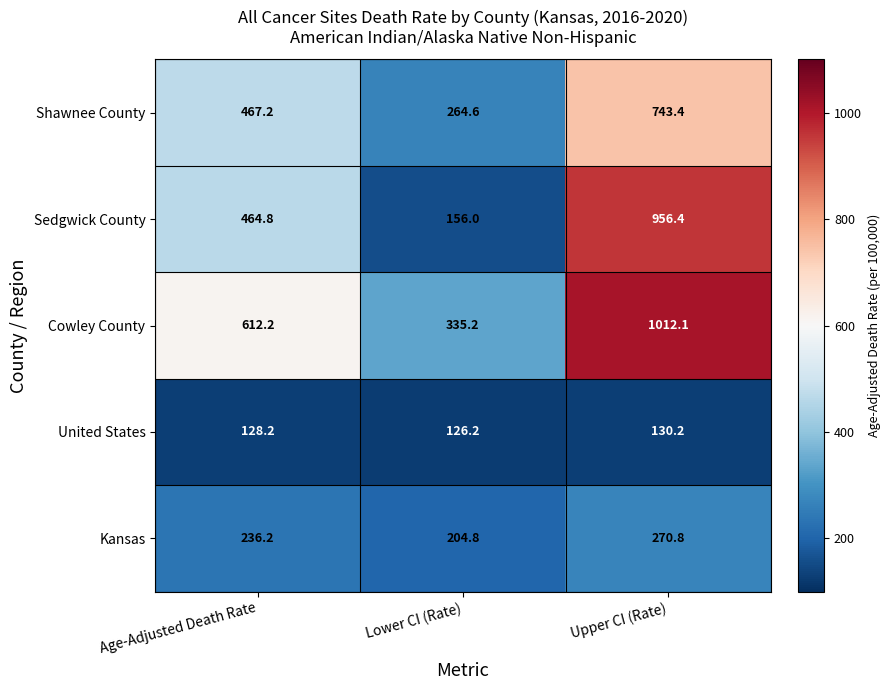

Reading right to left, extract all data points from this chart.

Shawnee County: Upper CI (Rate)=743.4	Lower CI (Rate)=264.6	Age-Adjusted Death Rate=467.2
Sedgwick County: Upper CI (Rate)=956.4	Lower CI (Rate)=156.0	Age-Adjusted Death Rate=464.8
Cowley County: Upper CI (Rate)=1012.1	Lower CI (Rate)=335.2	Age-Adjusted Death Rate=612.2
United States: Upper CI (Rate)=130.2	Lower CI (Rate)=126.2	Age-Adjusted Death Rate=128.2
Kansas: Upper CI (Rate)=270.8	Lower CI (Rate)=204.8	Age-Adjusted Death Rate=236.2